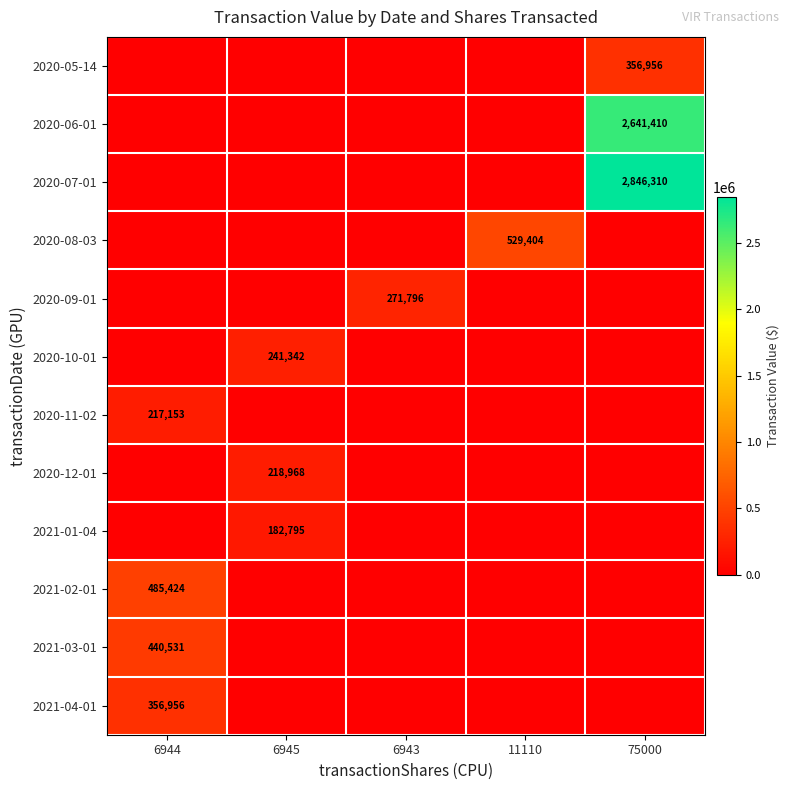

At which category is the sum across all series the highest?

75000